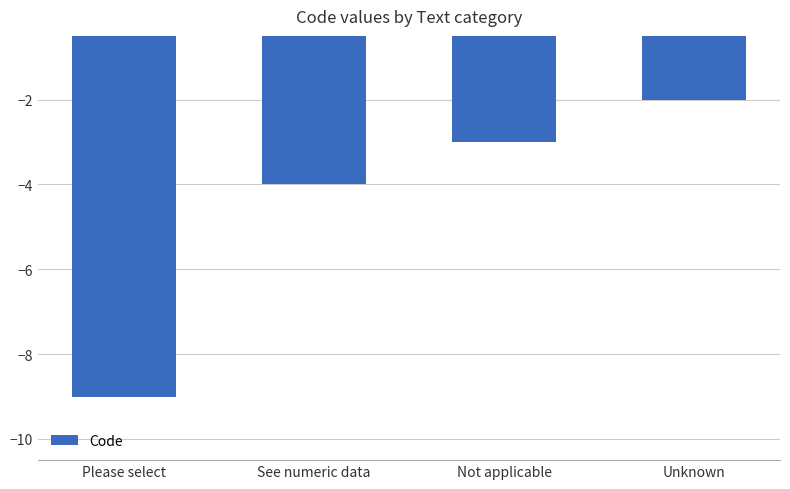

Which category has the highest value across all series?

Unknown